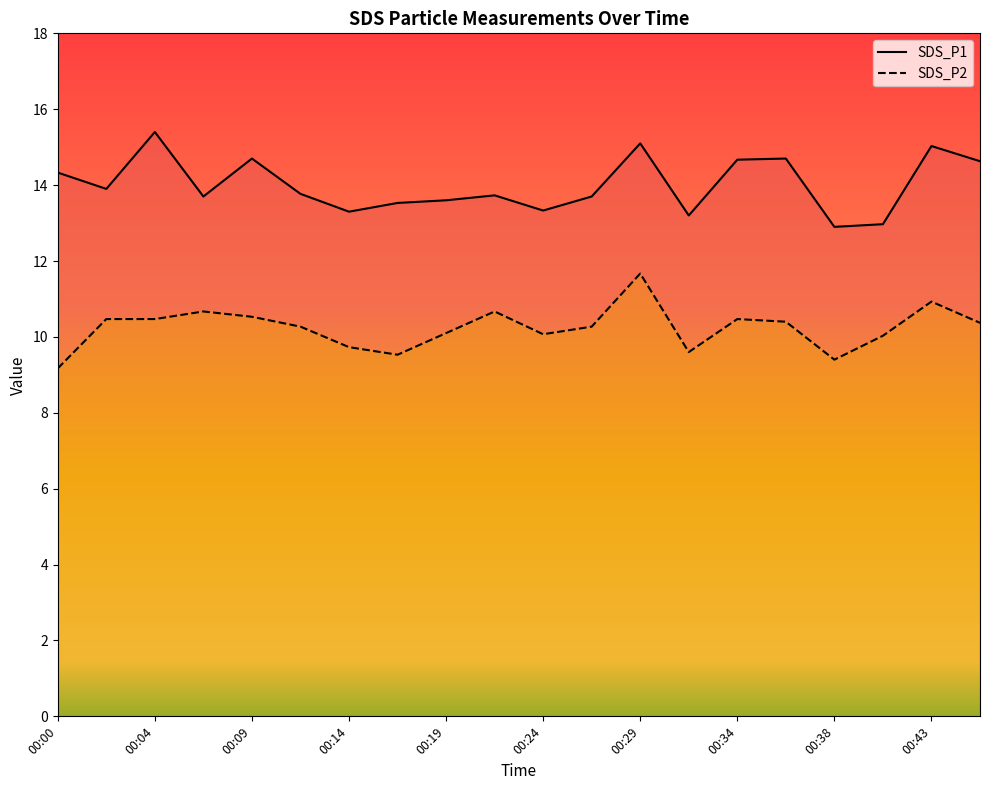

Reading left to right, transcribe all the data shown in this chart.

SDS_P1: 00:00=14.3	00:02=13.9	00:04=15.4	00:07=13.7	00:09=14.7	00:12=13.8	00:14=13.3	00:17=13.5	00:19=13.6	00:21=13.7	00:24=13.3	00:26=13.7	00:29=15.1	00:31=13.2	00:34=14.7	00:36=14.7	00:38=12.9	00:41=13.0	00:43=15.0	00:46=14.6
SDS_P2: 00:00=9.2	00:02=10.5	00:04=10.5	00:07=10.7	00:09=10.5	00:12=10.3	00:14=9.7	00:17=9.5	00:19=10.1	00:21=10.7	00:24=10.1	00:26=10.3	00:29=11.7	00:31=9.6	00:34=10.5	00:36=10.4	00:38=9.4	00:41=10.0	00:43=10.9	00:46=10.4